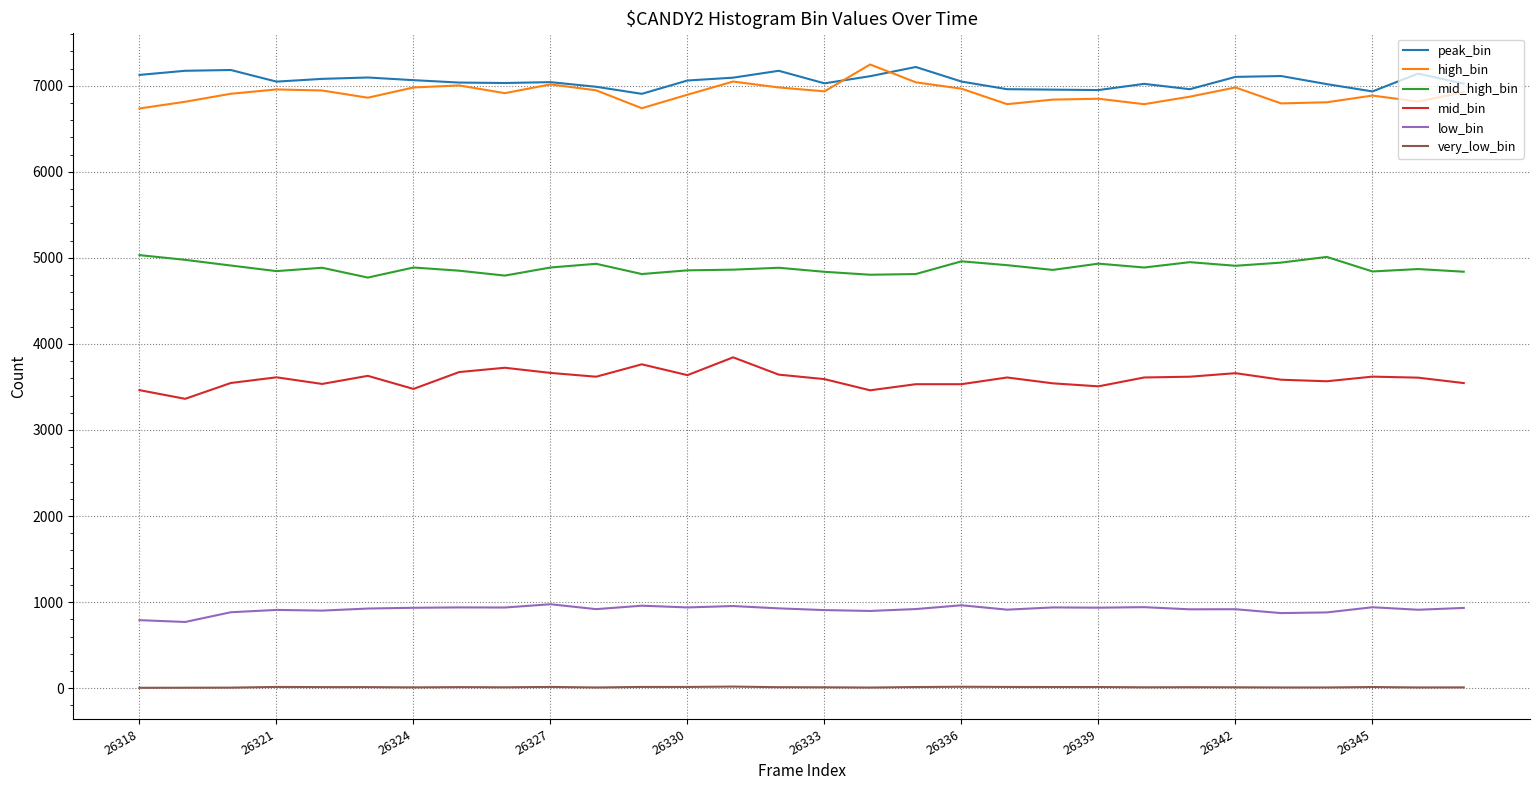

True or false: mid_high_bin and very_low_bin intersect in this chart.

False